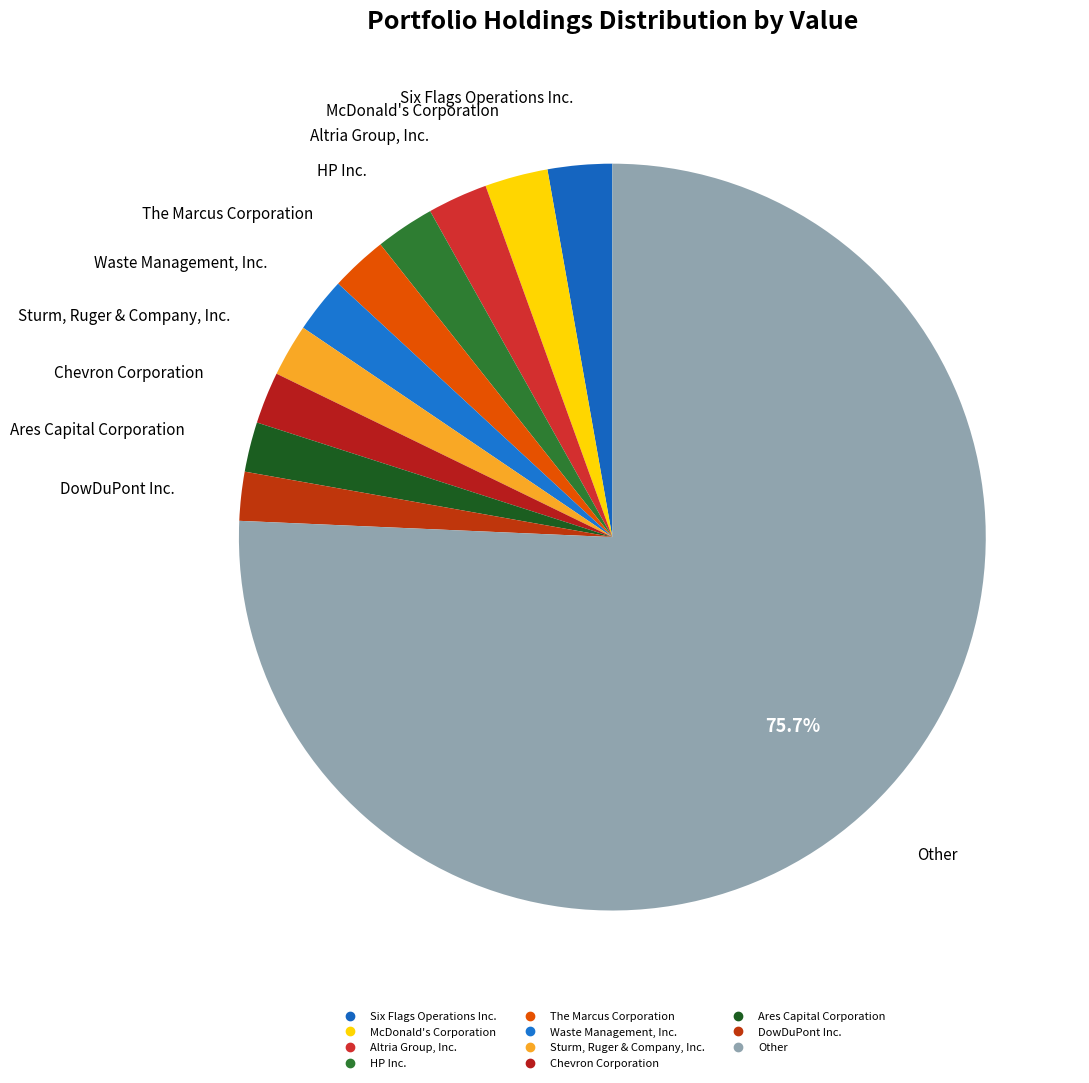

How many slices are in this pie chart?

11